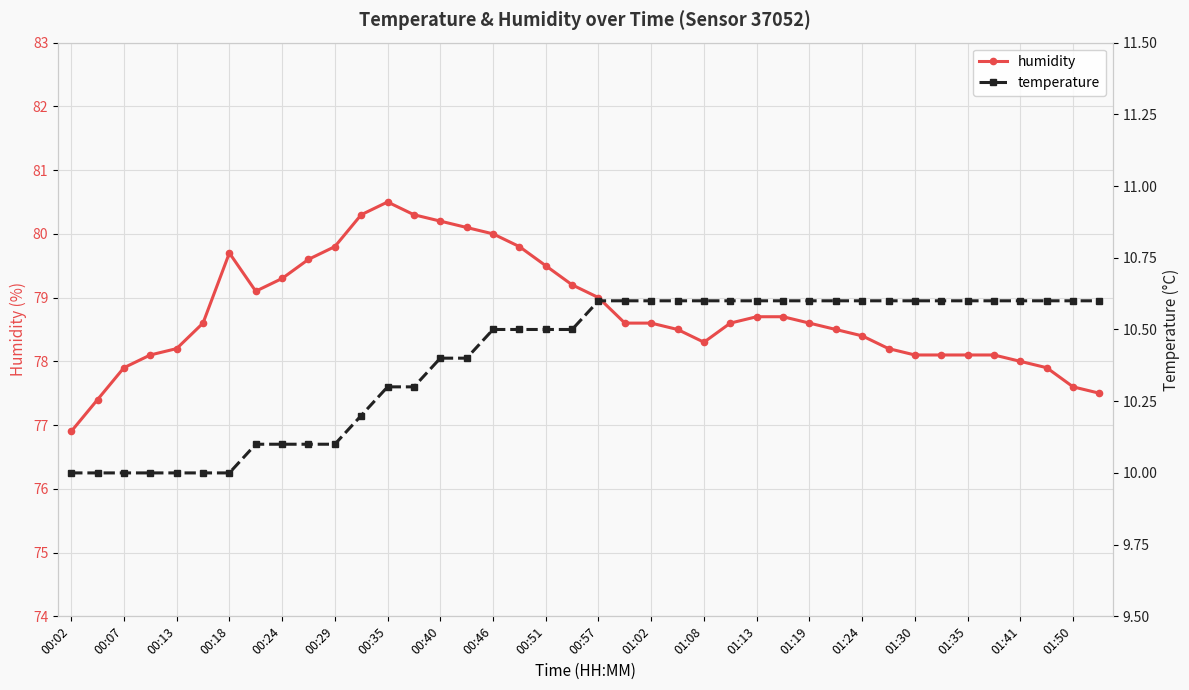

True or false: humidity has more than 0 interior local peaks.

True